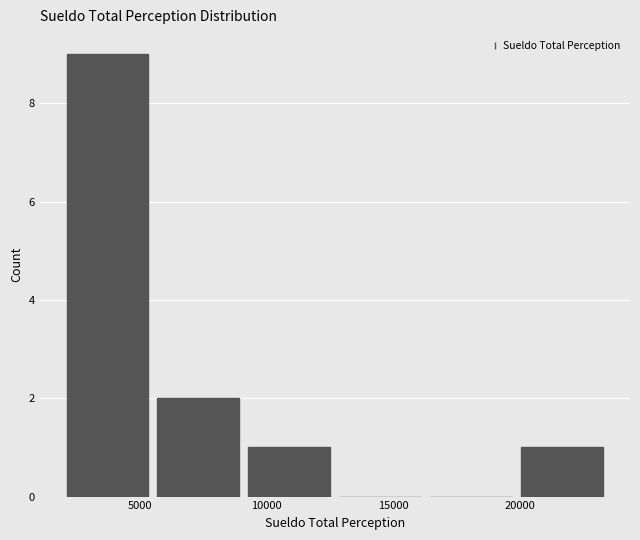

How tall is the bar that spans 9000 to 12500 on the x-axis? Neither the bar edges nor the heights are printed on the chart, so give them approximately, as read against the axes.

1